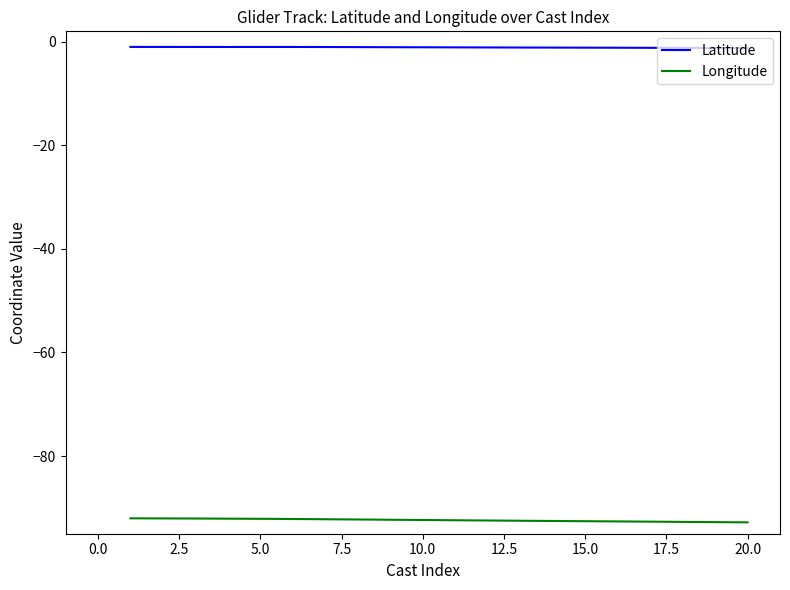

True or false: Latitude and Longitude intersect in this chart.

False